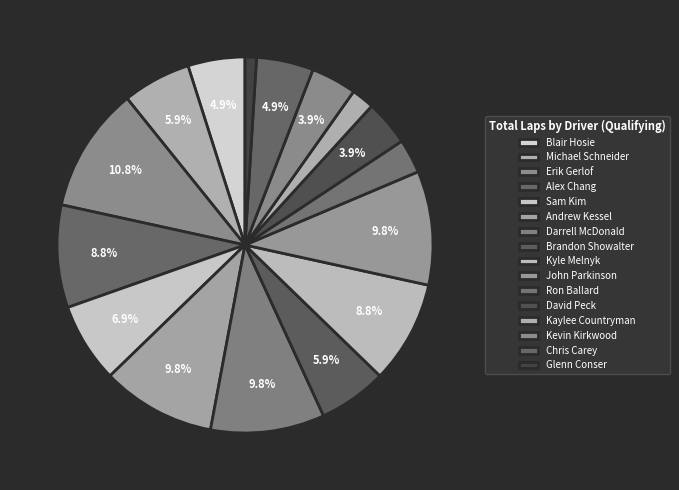

How many segments does this pie chart have?

16